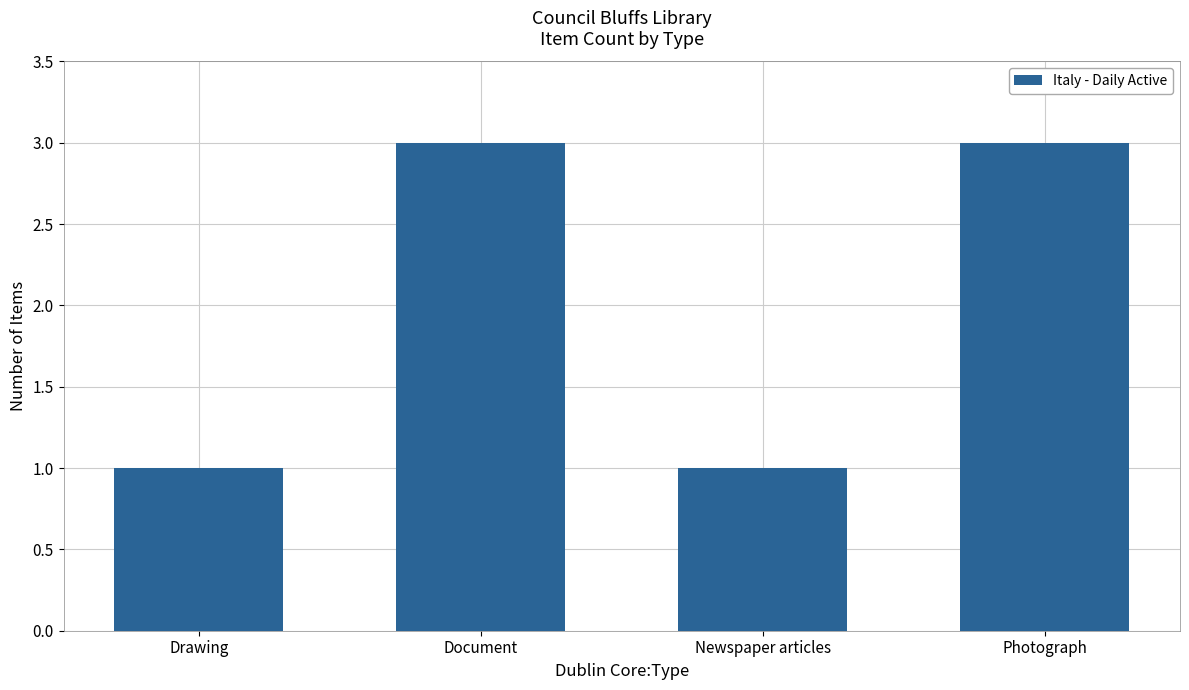

What is the sum of all values?

8